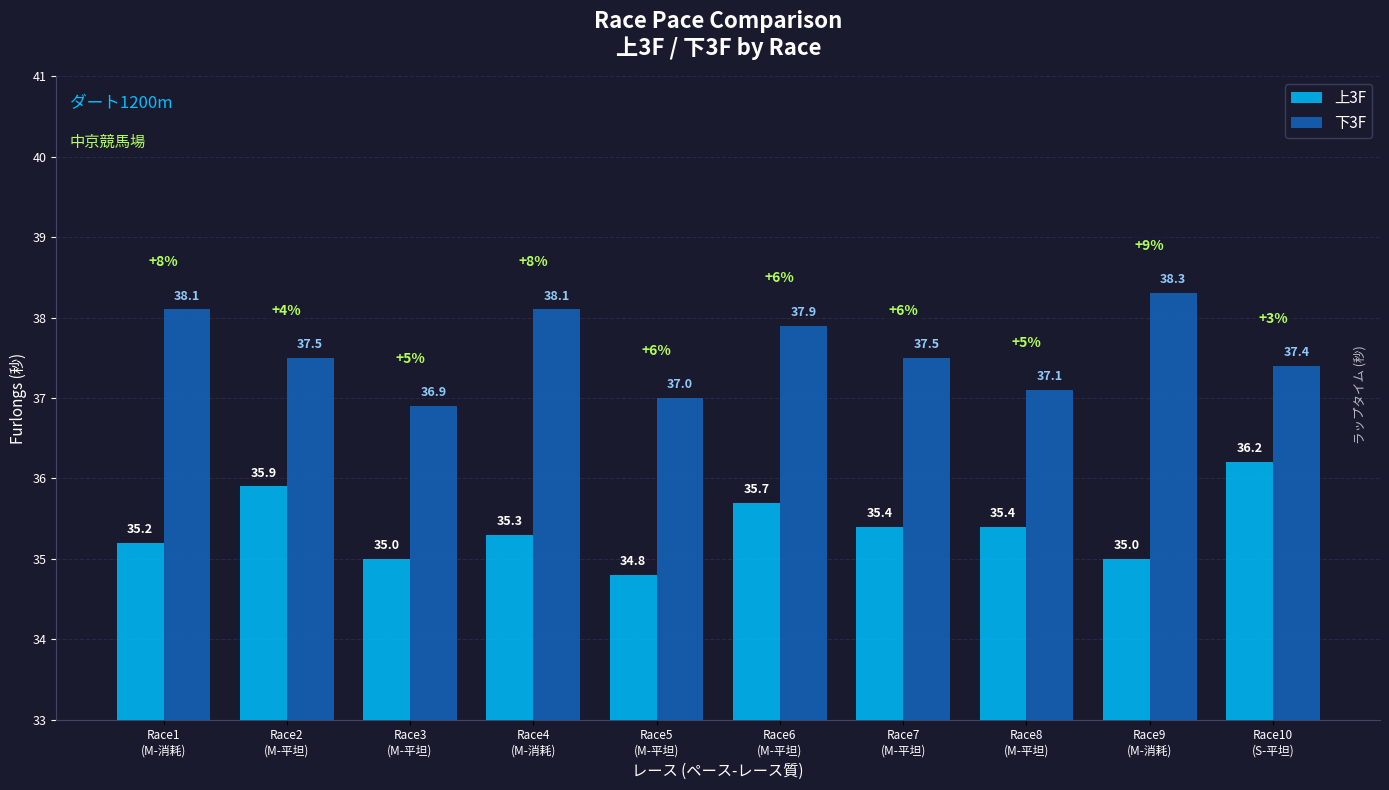

What is the minimum value for 下3F?

36.9